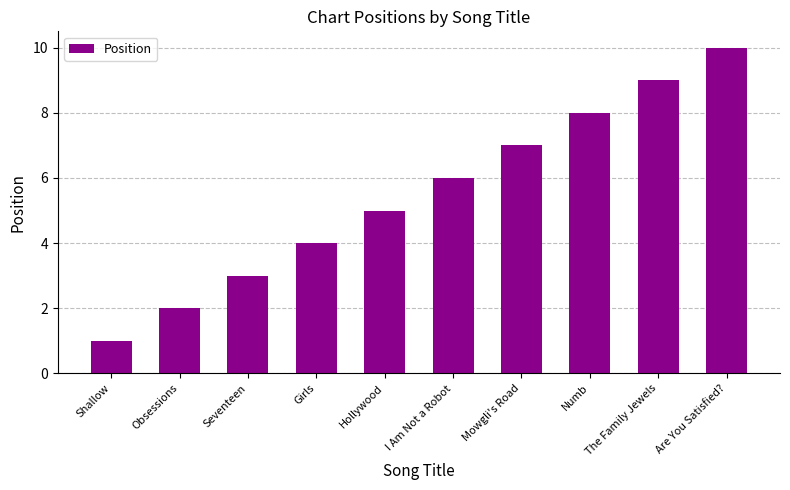

Rank the categories by value from lowest to highest.

Shallow, Obsessions, Seventeen, Girls, Hollywood, I Am Not a Robot, Mowgli's Road, Numb, The Family Jewels, Are You Satisfied?